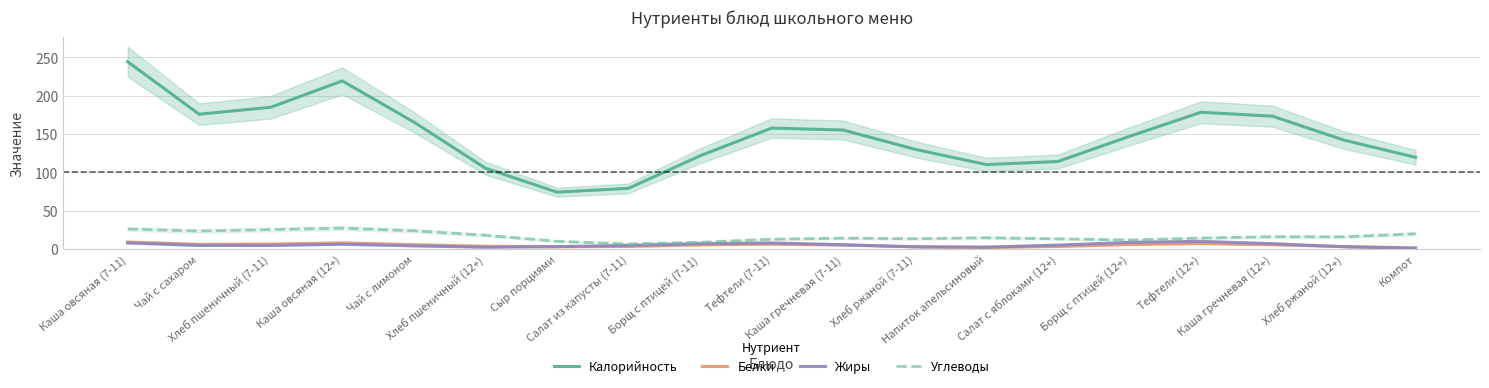

Rank the categories by Калорийность value from highest to lowest.

Каша овсяная (7-11), Каша овсяная (12+), Хлеб пшеничный (7-11), Тефтели (12+), Чай с сахаром, Каша гречневая (12+), Чай с лимоном, Тефтели (7-11), Каша гречневая (7-11), Борщ с птицей (12+), Хлеб ржаной (12+), Хлеб ржаной (7-11), Борщ с птицей (7-11), Компот, Салат с яблоками (12+), Напиток апельсиновый, Хлеб пшеничный (12+), Салат из капусты (7-11), Сыр порциями